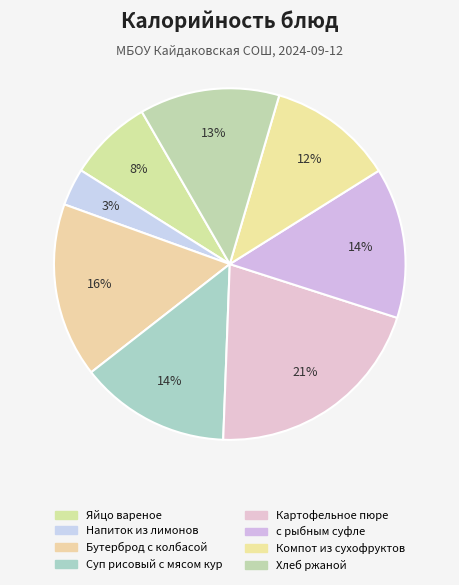

Is it true that Картофельное пюре is 14% of the pie?

False